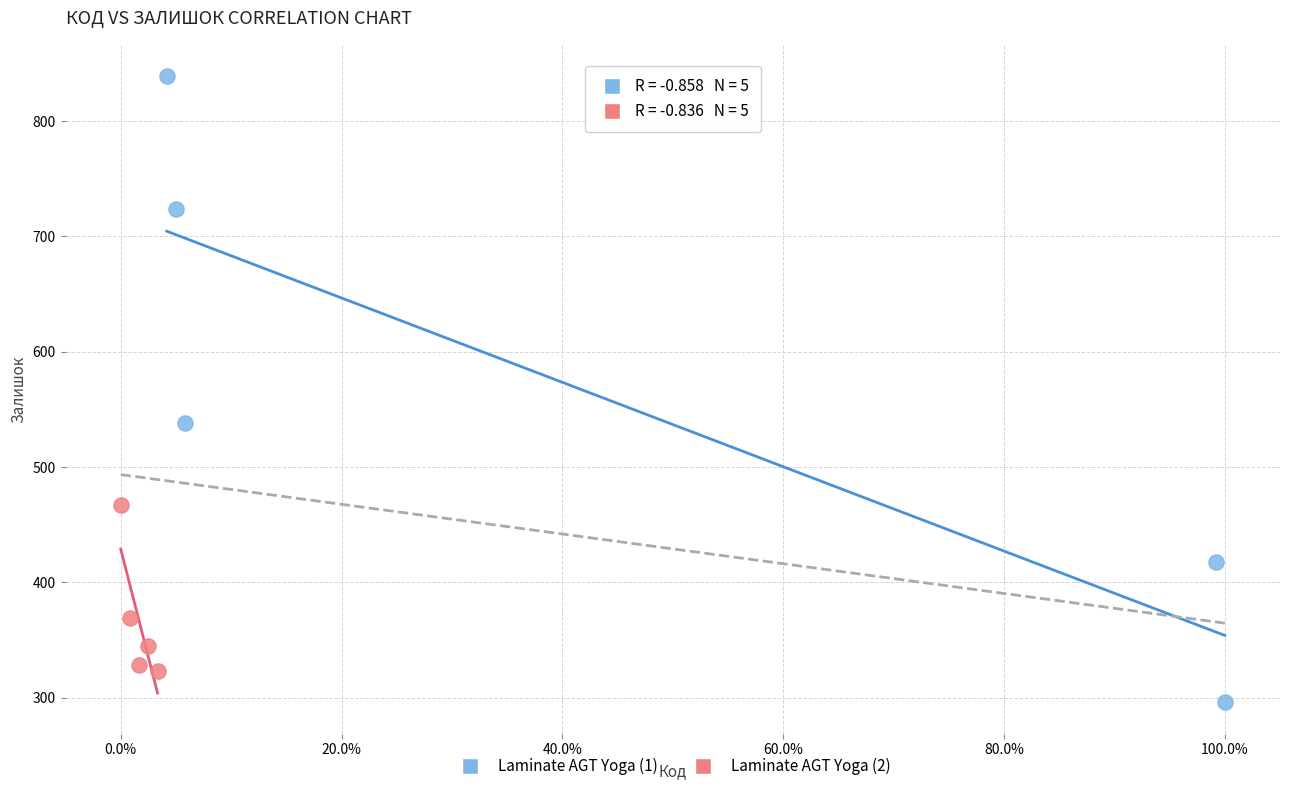

Which series contains the highest Y value?

Laminate AGT Yoga (1)